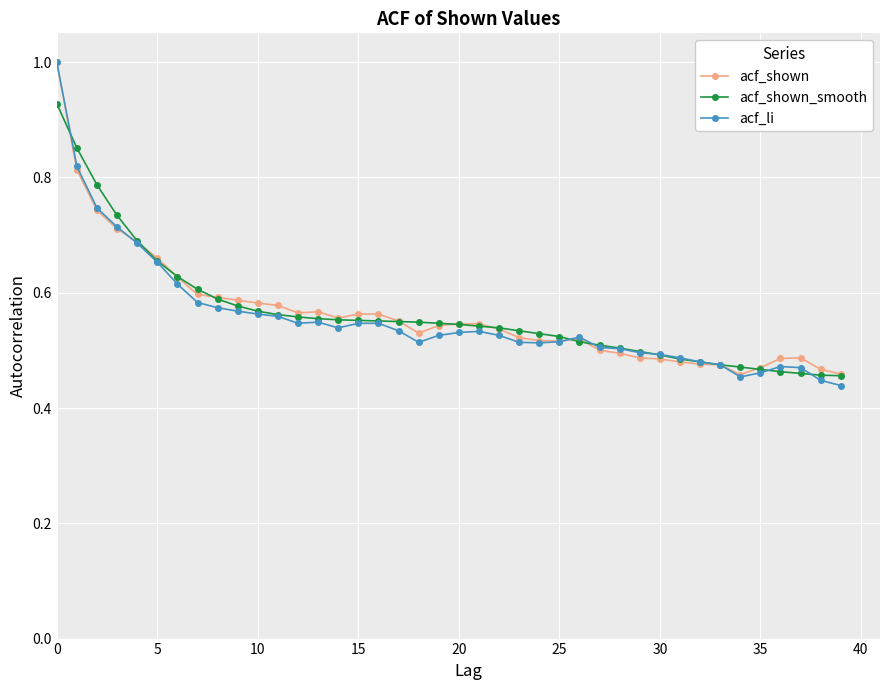

True or false: acf_shown has more than 0 interior local peaks.

True